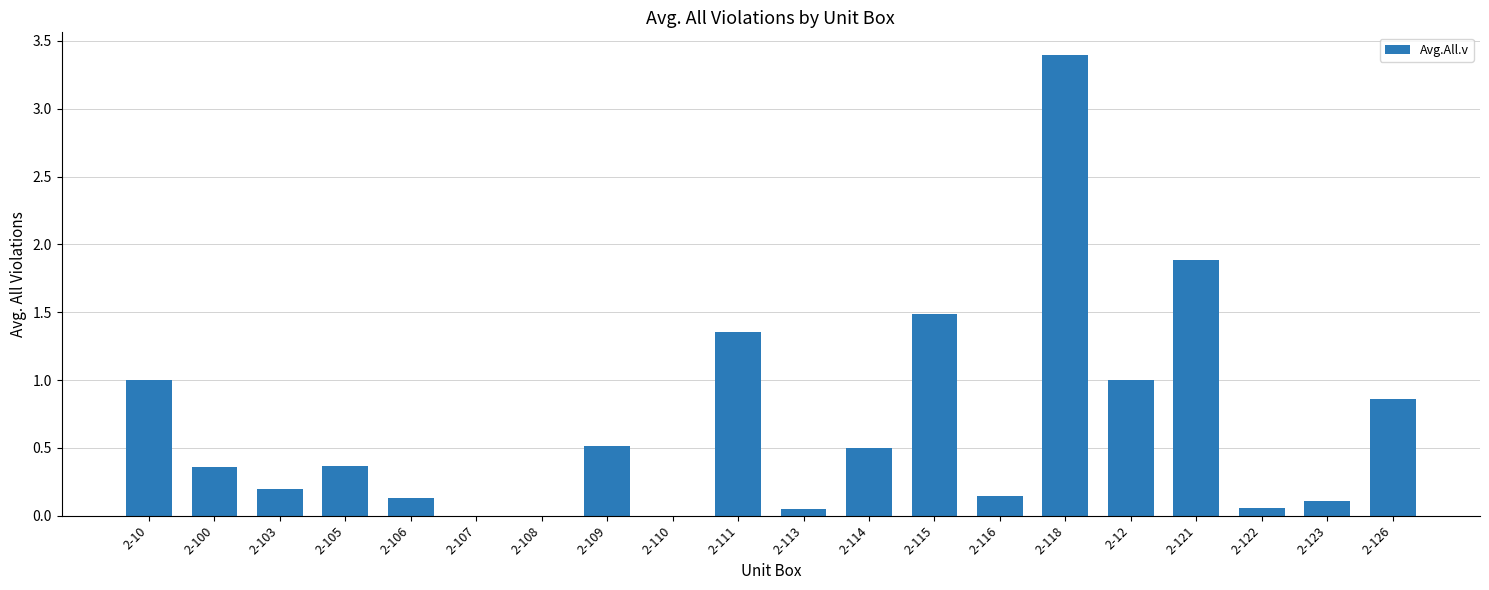

Which category has the highest value across all series?

2-118